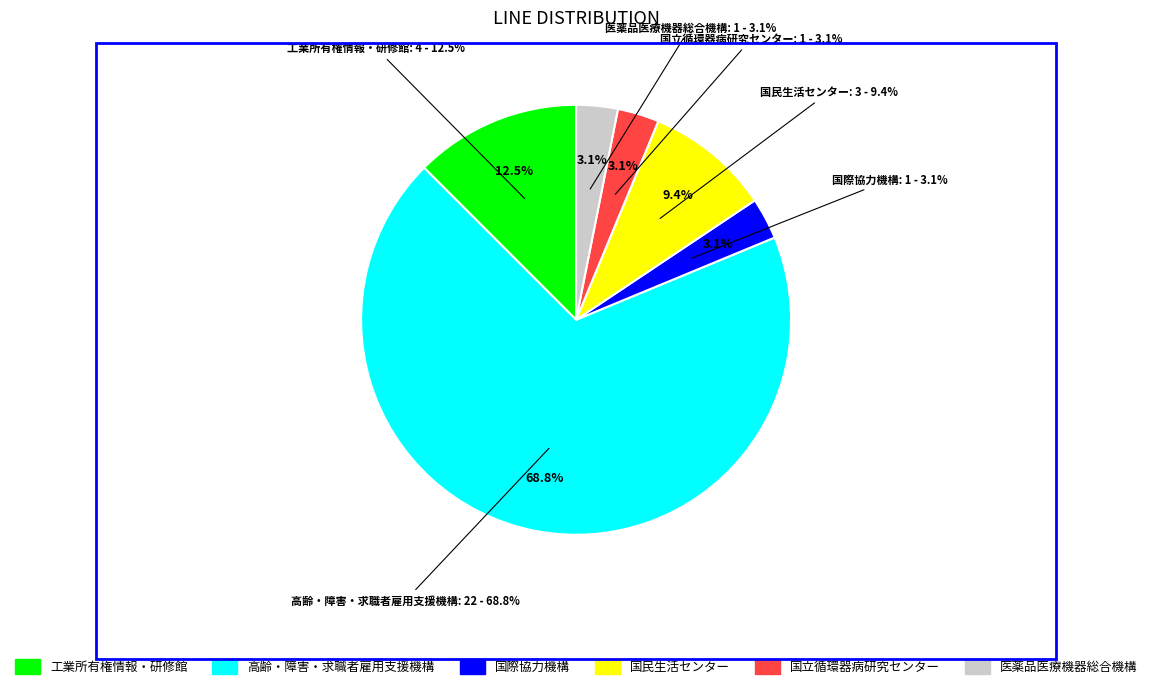

How many segments does this pie chart have?

6